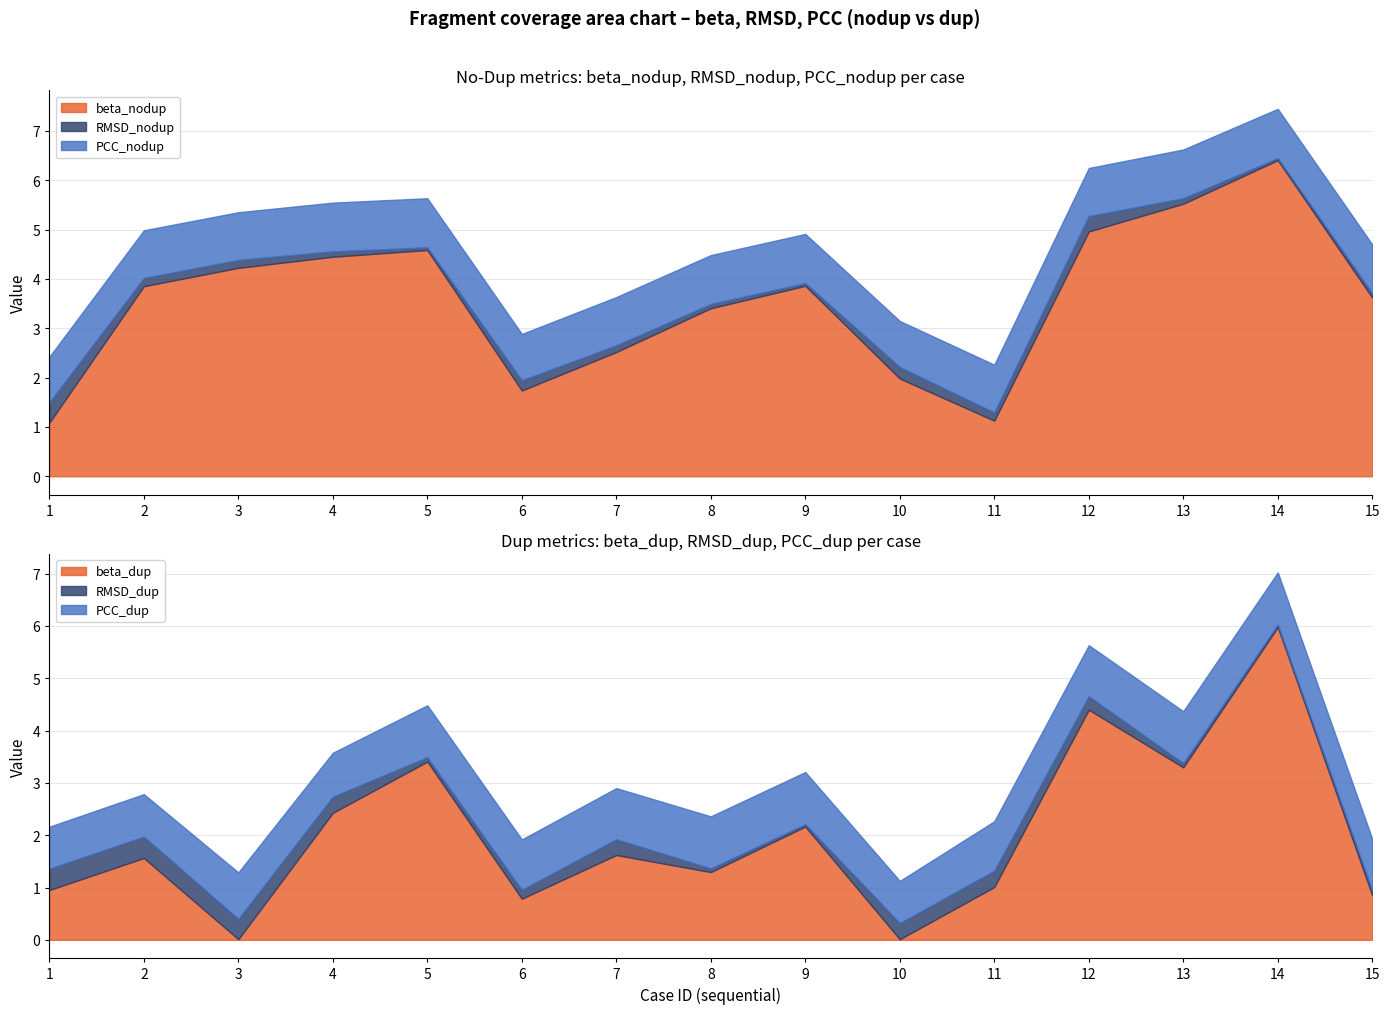

Between 6 and 1, which is larger?

6